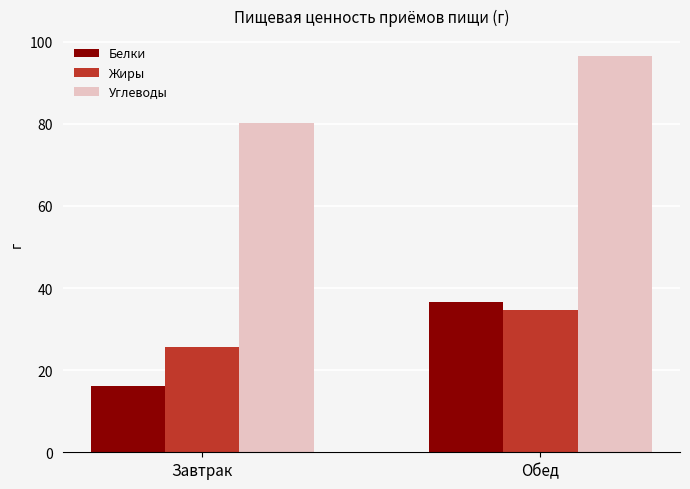

Which series has the largest range (max minus min)?

Белки